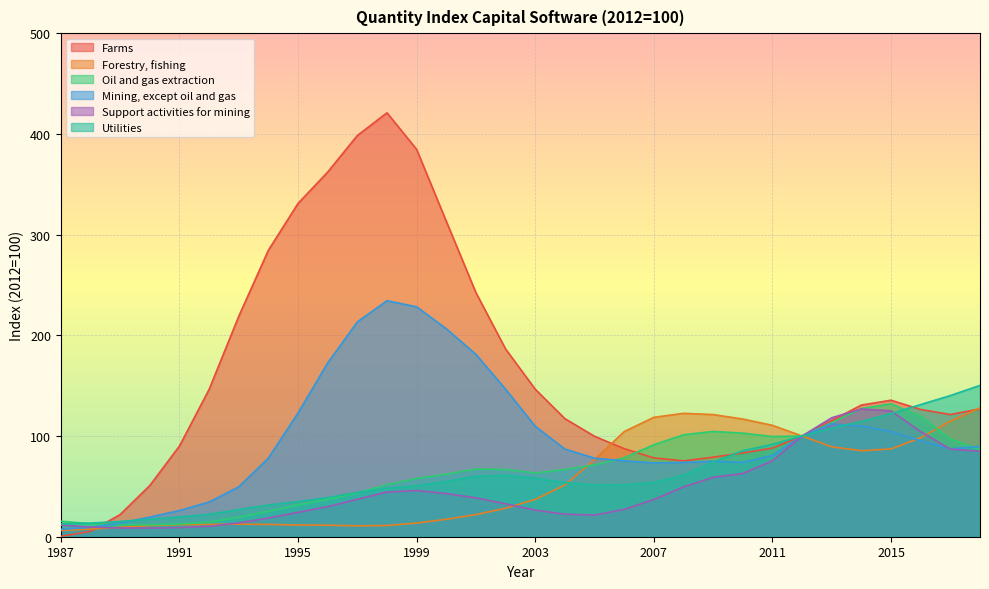

Reading left to right, what are all the values shown in this chart?

Farms: 0.4	5.4	22.0	50.9	90.0	146.3	218.8	284.5	331.0	362.1	398.4	420.9	384.6	313.2	242.3	186.4	146.4	117.2	99.7	87.5	78.3	75.3	79.0	83.2	88.0	100.0	115.4	130.7	135.6	126.3	121.4	126.9
Forestry, fishing: 6.2	7.6	9.3	11.1	12.0	12.2	12.5	12.2	11.7	11.4	10.8	11.1	13.6	17.3	22.0	28.3	37.1	51.4	76.6	104.4	118.6	122.5	121.3	116.9	110.6	100.0	89.3	85.4	87.1	98.3	114.8	128.0
Oil and gas extraction: 15.4	12.9	11.8	11.8	12.6	14.5	19.2	25.3	31.5	36.9	43.3	51.7	57.9	62.1	67.2	66.8	63.3	66.7	71.4	78.3	91.3	101.2	104.5	102.9	99.5	100.0	113.3	127.3	132.0	119.5	97.1	86.3
Mining, except oil and gas: 7.4	9.3	13.6	19.5	26.0	34.4	49.6	78.1	122.9	172.6	213.3	234.3	228.3	206.5	181.1	146.5	109.7	87.0	78.0	75.4	73.4	73.8	75.0	73.8	80.9	100.0	112.1	109.8	104.5	95.2	87.4	89.7
Support activities for mining: 11.6	9.6	8.7	8.6	9.1	10.3	13.7	18.6	24.2	29.8	37.1	44.4	45.9	42.8	38.6	32.6	26.4	22.4	21.5	27.2	37.0	49.4	59.0	62.8	75.4	100.0	118.1	126.8	125.0	104.4	87.0	84.9
Utilities: 12.7	13.5	15.2	17.5	19.6	22.3	26.9	31.5	34.9	38.9	44.0	48.1	50.6	54.9	59.9	61.2	58.1	53.8	51.2	51.4	53.8	61.1	74.2	85.4	91.8	100.0	107.9	114.5	122.3	131.2	140.2	150.3